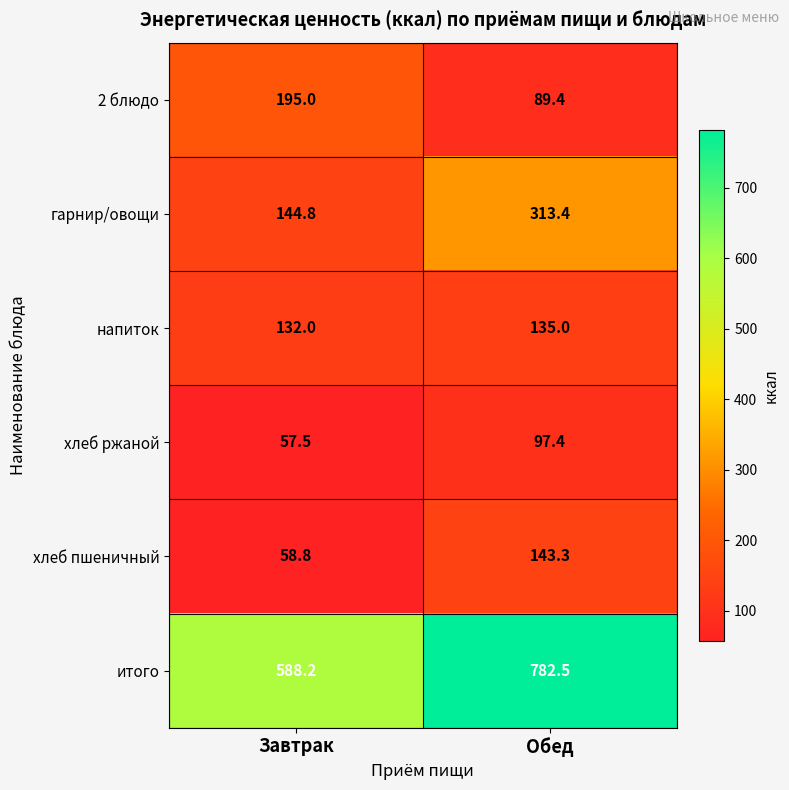

Rank the series by their maximum value, from lowest to highest.

хлеб ржаной, напиток, хлеб пшеничный, 2 блюдо, гарнир/овощи, итого